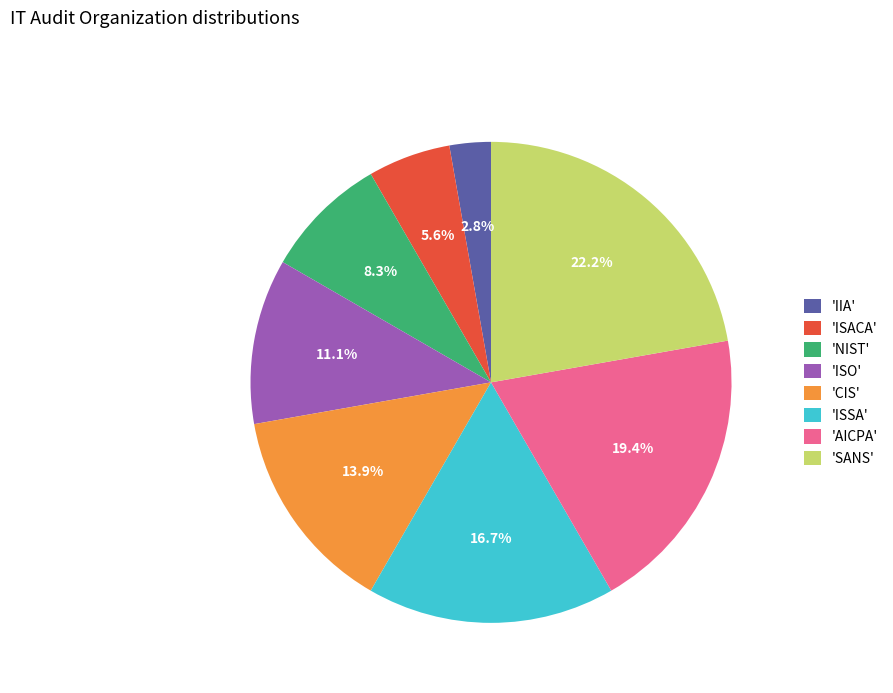

What is the smallest slice in the pie chart?

'IIA'